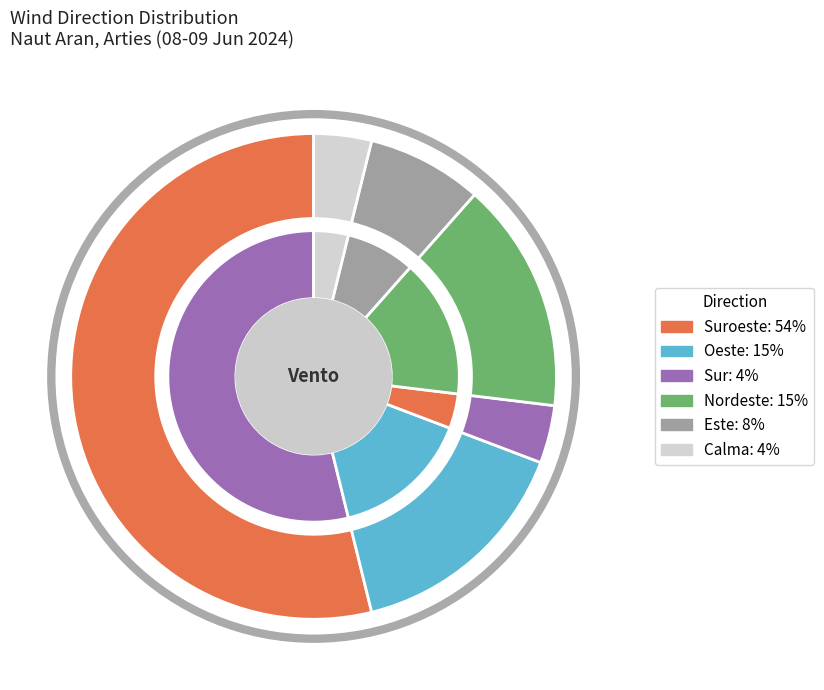

To the nearest percent, what percentage of the pie is Calma?

4%